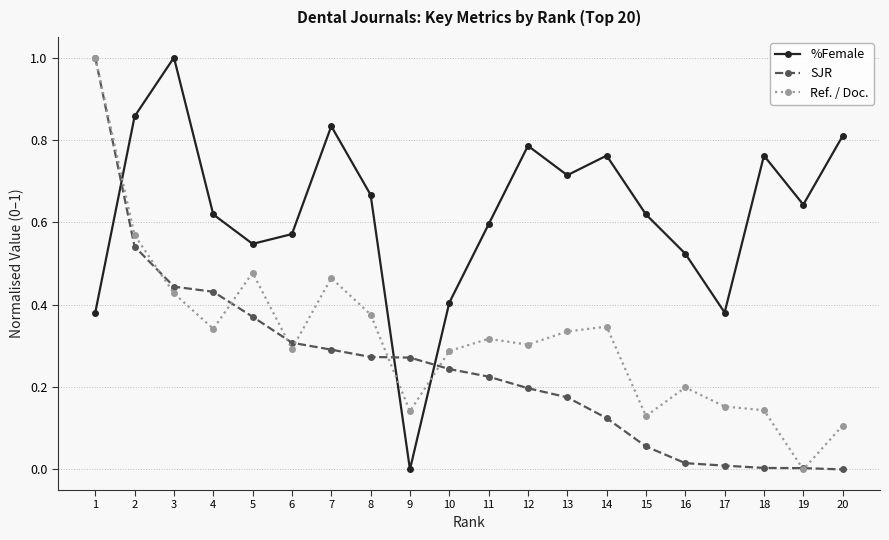

How many positive values does the Ref. / Doc. series have?

19